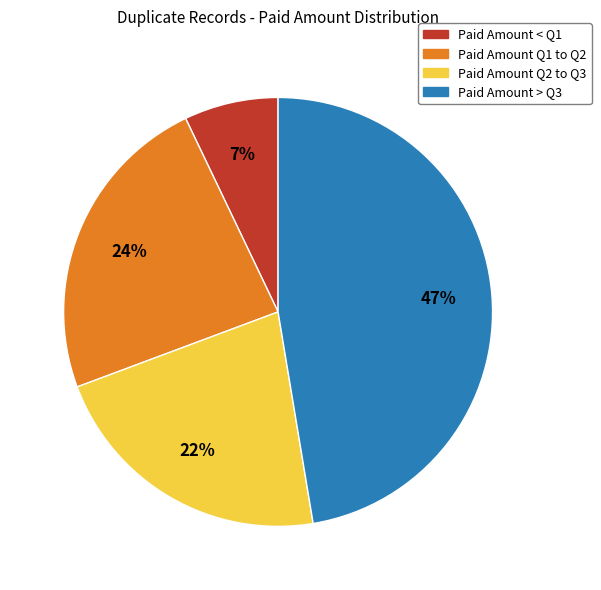

Between Paid Amount Q2 to Q3 and Paid Amount < Q1, which is larger?

Paid Amount Q2 to Q3